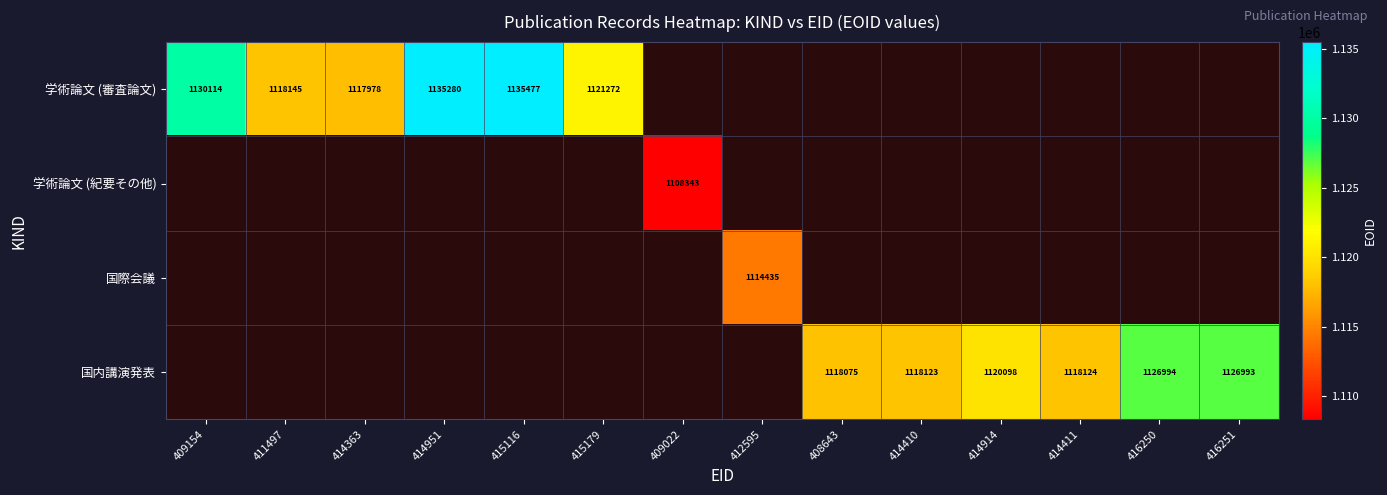

True or false: 国内講演発表 has a value of 679078 at 416251.

False